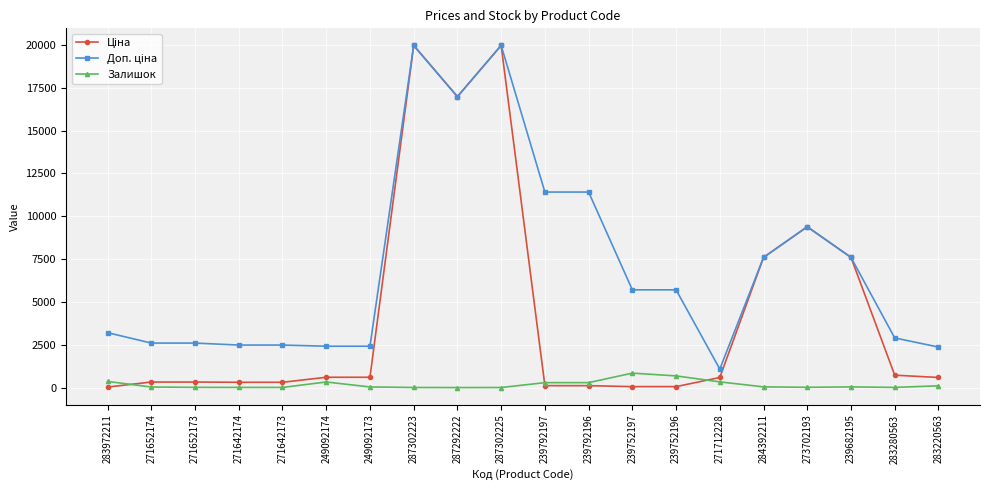

Does the chart display data point markers on the line(s)?

Yes